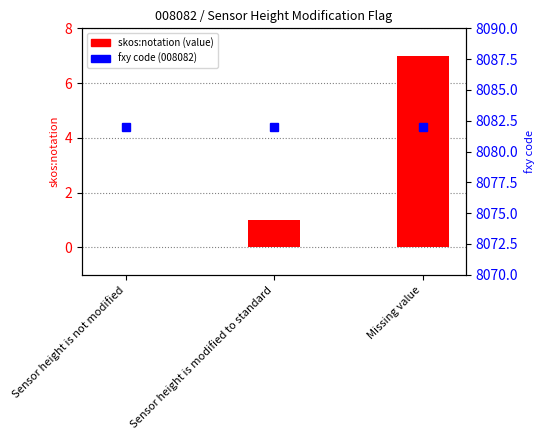

What is the label of the 1st bar from the left?

Sensor height is not modified